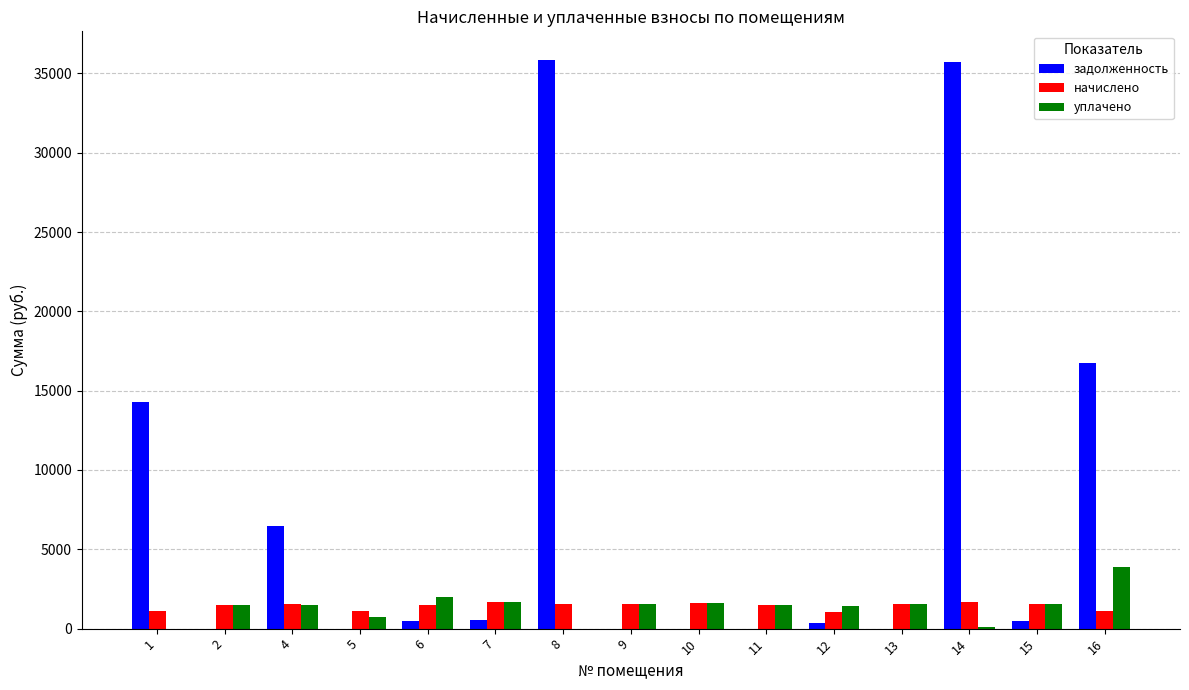

Which series has the largest range (max minus min)?

задолженность